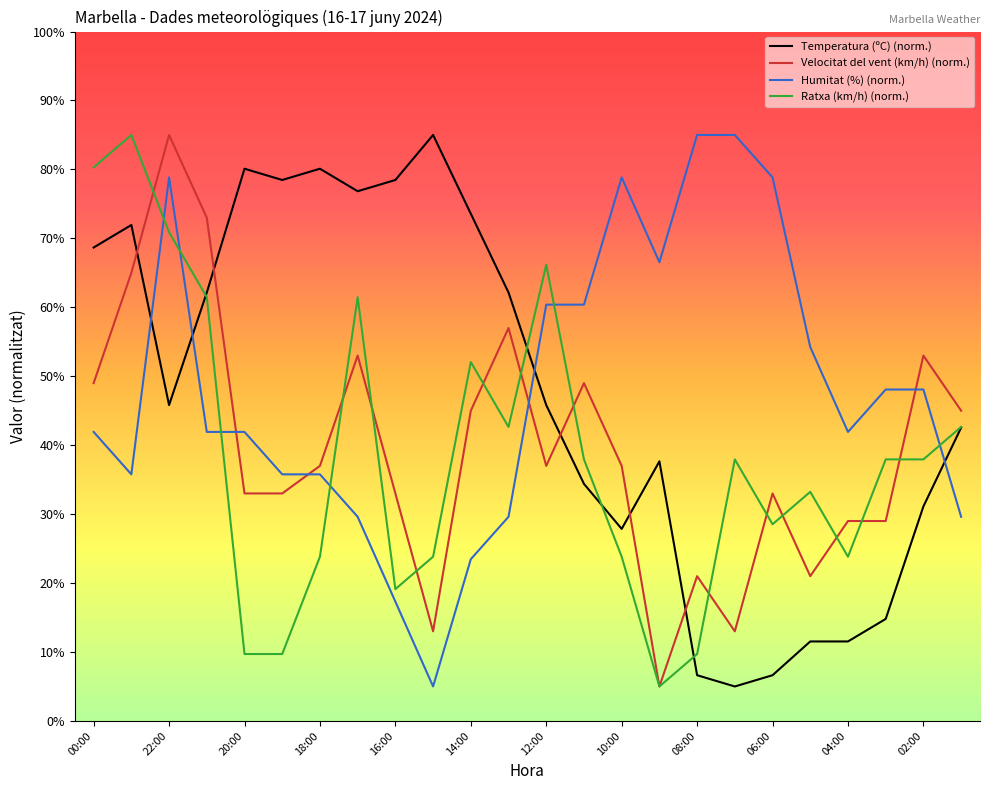

True or false: Velocitat del vent (km/h) (norm.) and Temperatura (ºC) (norm.) cross at least once.

True